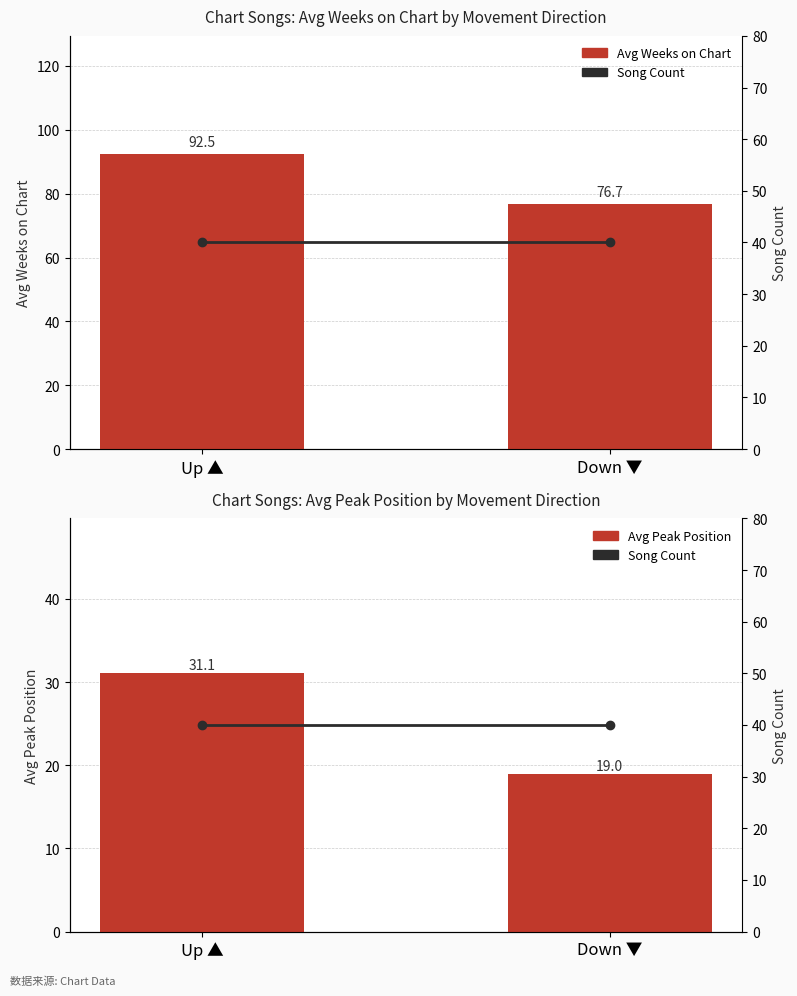

What value does the Song Count series have at Up ▲?

40.0